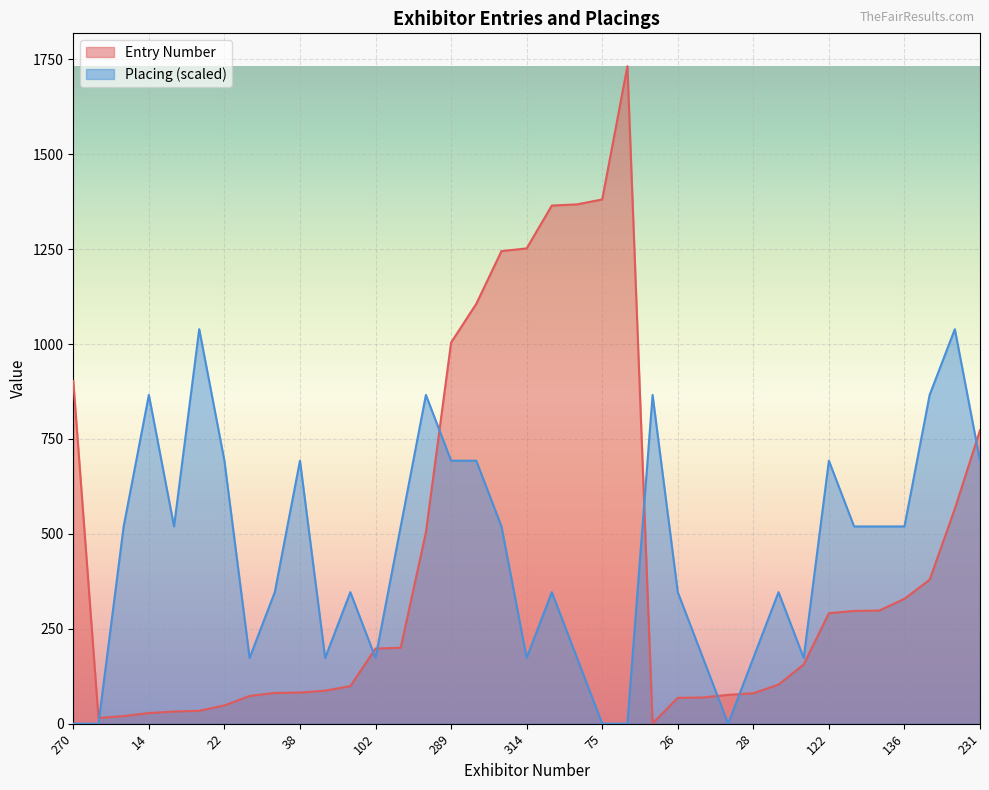

List the labels in order of Entry Number value, largest first.

408, 75, 357, 71, 314, 344, 311, 289, 270, 231, 182, 164, 148, 136, 124, 123, 122, 101, 102, 89, 48, 47, 43, 38, 37, 28, 27, 29, 30, 26, 22, 17, 16, 14, 10, 8, 2